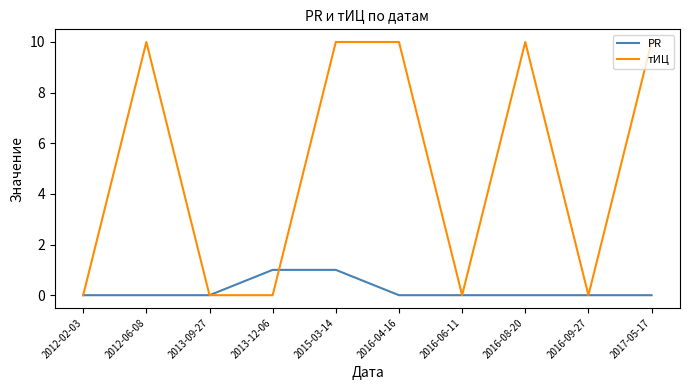

Is it true that тИЦ equals 4 at 2016-08-20?

False